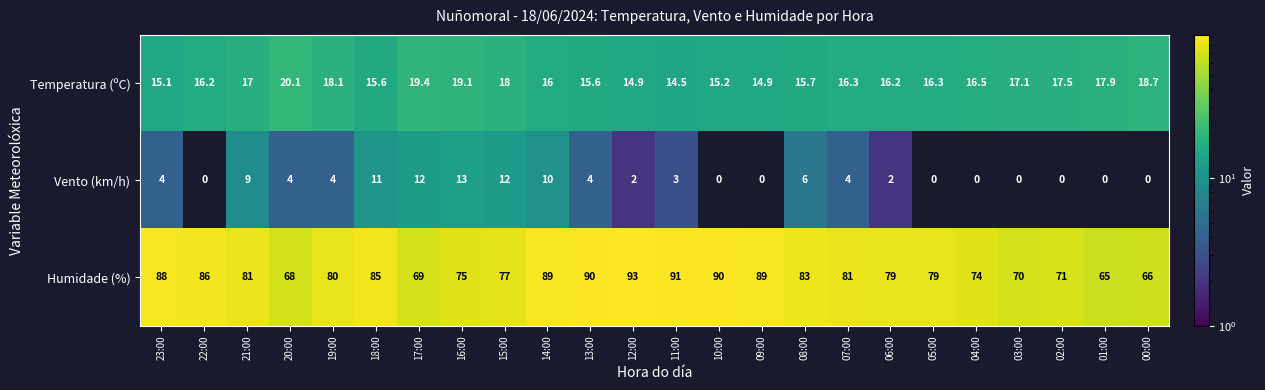

What is the difference between the highest and lowest values at 17:00?

57.0